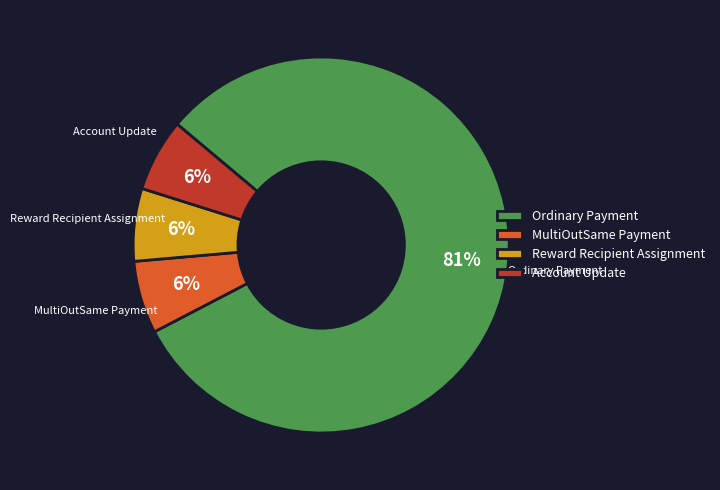

To the nearest percent, what percentage of the pie is Account Update?

6%